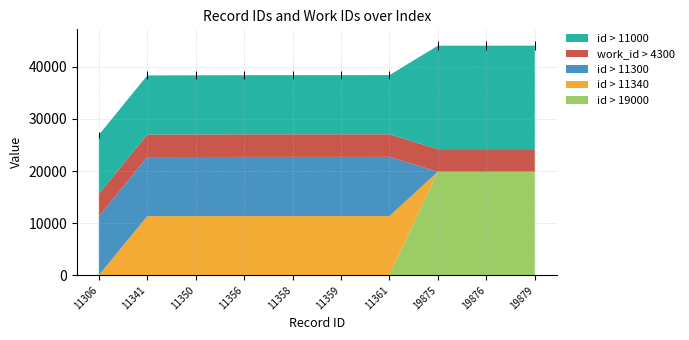

Reading left to right, transcribe all the data shown in this chart.

id > 11000: 11306=11306	11341=11341	11350=11350	11356=11356	11358=11358	11359=11359	11361=11361	19875=19875	19876=19876	19879=19879
work_id > 4300: 11306=4324	11341=4339	11350=4339	11356=4339	11358=4339	11359=4339	11361=4339	19875=4324	19876=4324	19879=4324
id > 11300: 11306=11306	11341=11341	11350=11350	11356=11356	11358=11358	11359=11359	11361=11361	19875=0	19876=0	19879=0
id > 11340: 11306=0	11341=11341	11350=11350	11356=11356	11358=11358	11359=11359	11361=11361	19875=0	19876=0	19879=0
id > 19000: 11306=0	11341=0	11350=0	11356=0	11358=0	11359=0	11361=0	19875=19875	19876=19876	19879=19879